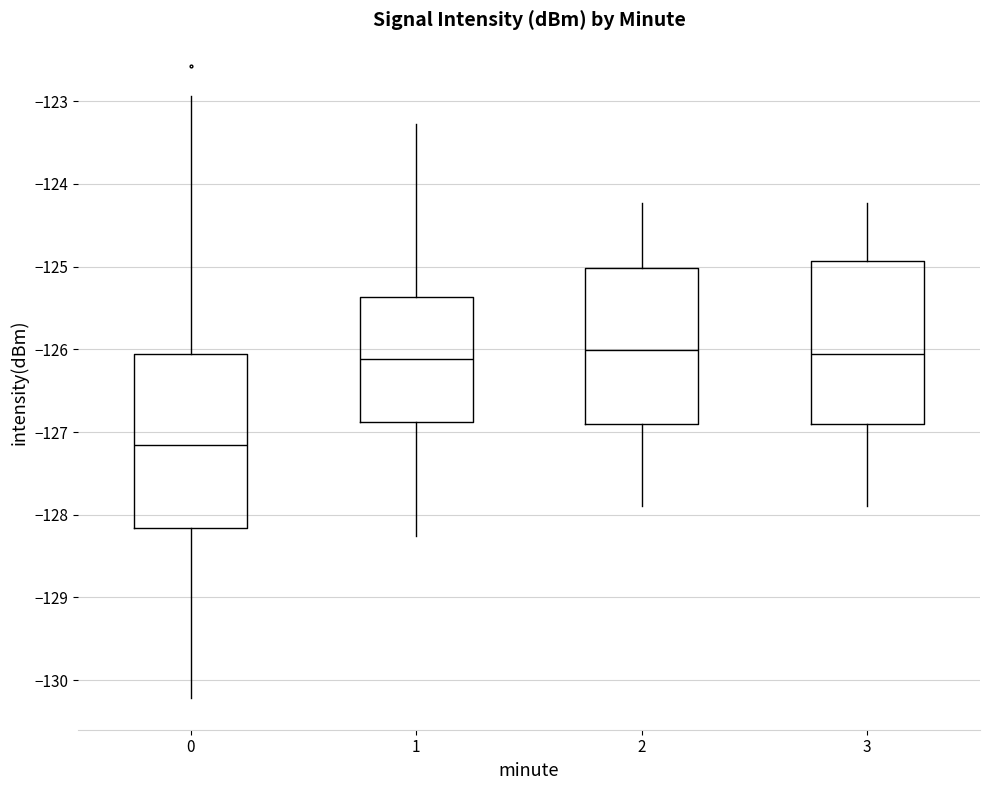

Reading left to right, transcribe this box plot: for each box, give where its median line is, the range the box spans, and where its two whiskers end, as read against the y-axis. The values are not printed on the chart, so give them approximately, as read against the axis.

0: median -127.2, box -128.2 to -126.1, whiskers -130.2 to -122.9
1: median -126.1, box -126.9 to -125.4, whiskers -128.3 to -123.3
2: median -126.0, box -126.9 to -125.0, whiskers -127.9 to -124.2
3: median -126.1, box -126.9 to -124.9, whiskers -127.9 to -124.2